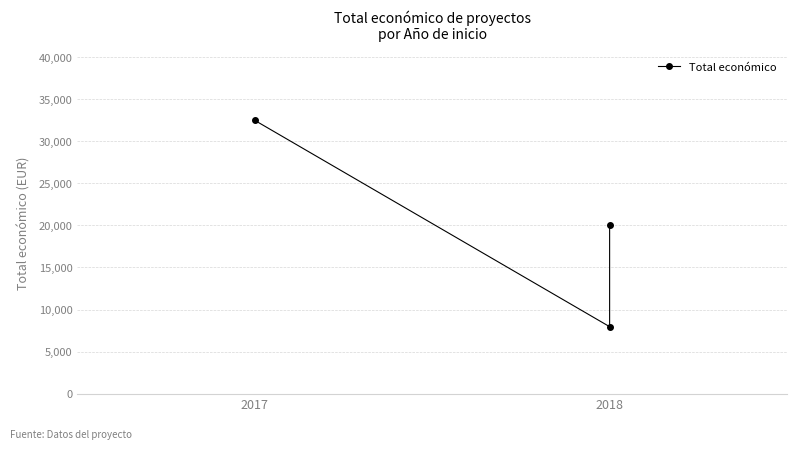

Does the chart display data point markers on the line(s)?

Yes